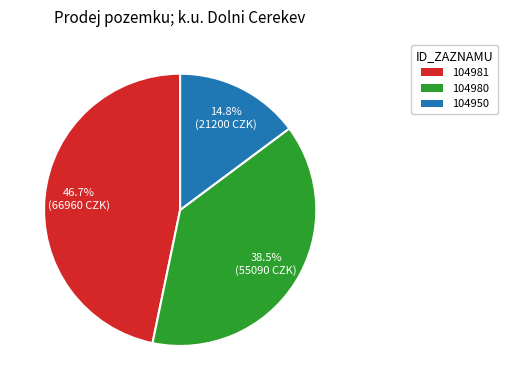

What portion of the pie excludes 104950?

85.2%